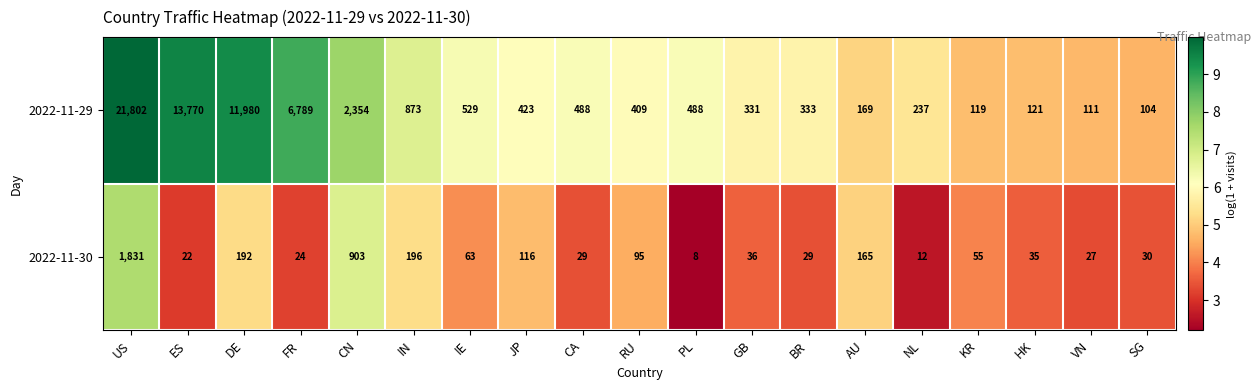

Which series has the largest total across all categories?

2022-11-29